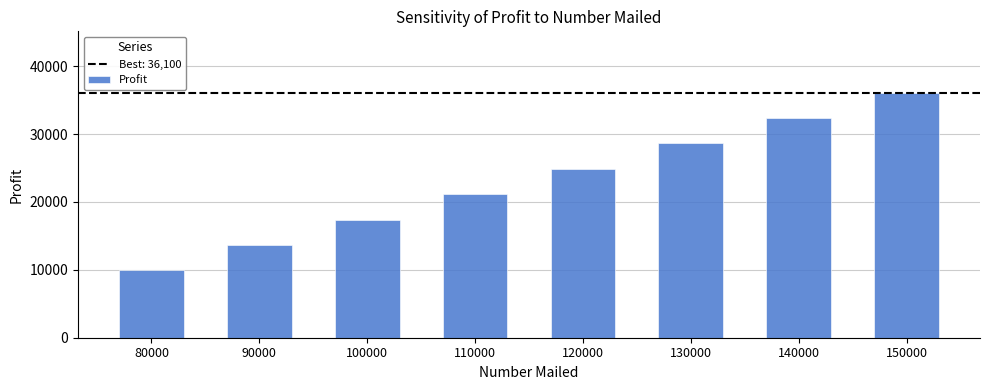

Where is the data nearest to the value 23009?

110000